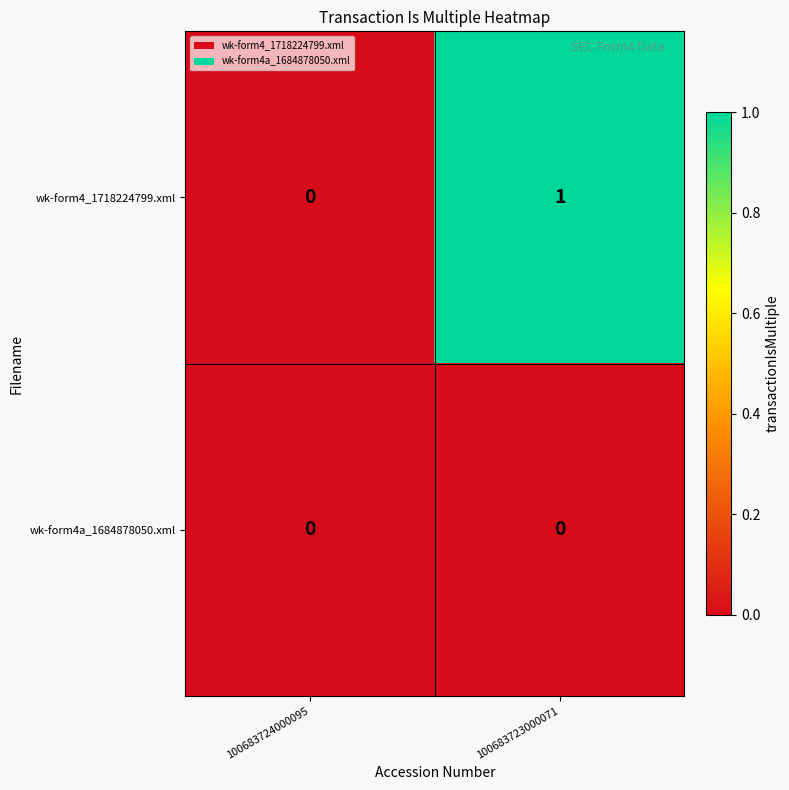

Which series has the largest range (max minus min)?

wk-form4_1718224799.xml